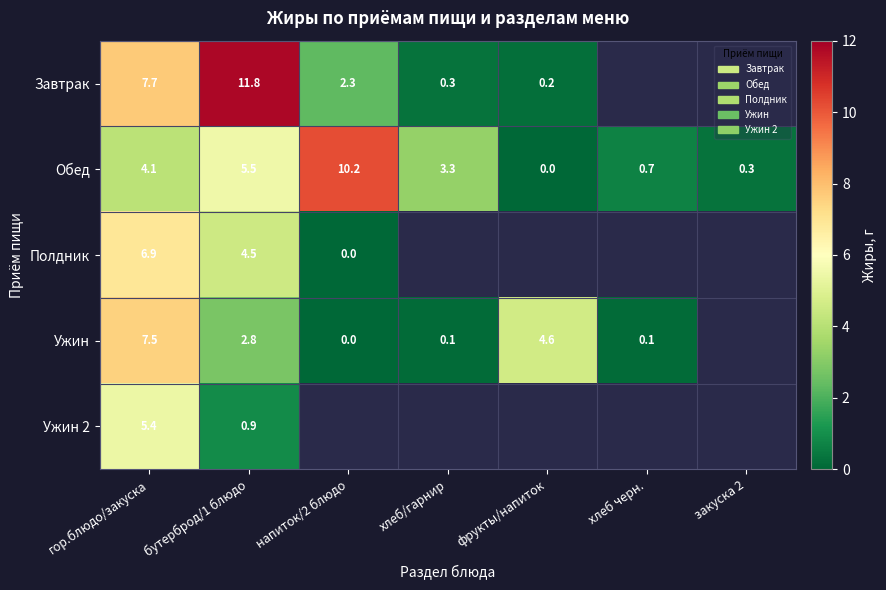

What is the difference between the highest and lowest values at бутерброд/1 блюдо?

10.9